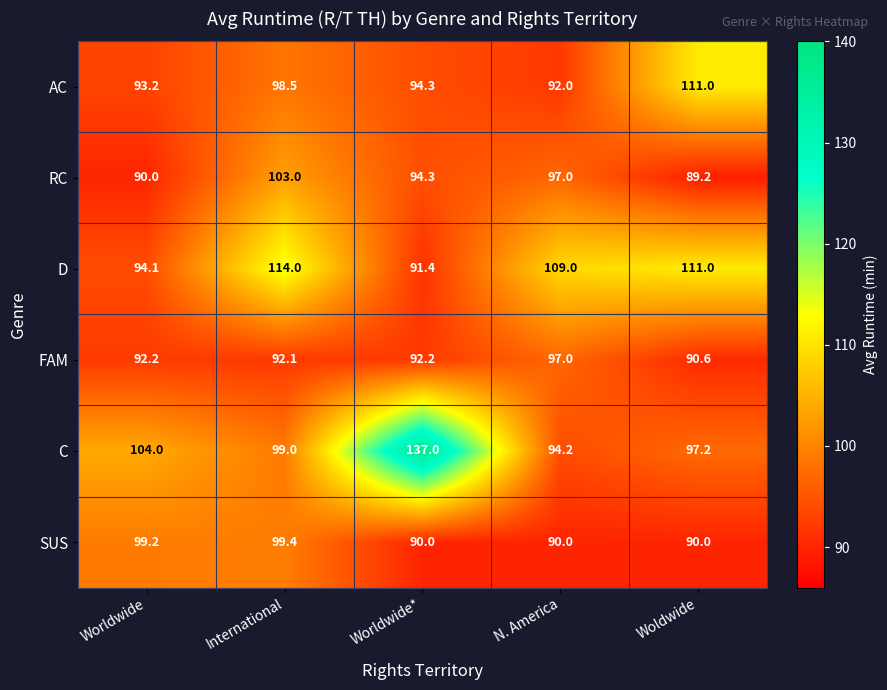

The value of FAM at Woldwide is 90.6. True or false?

True